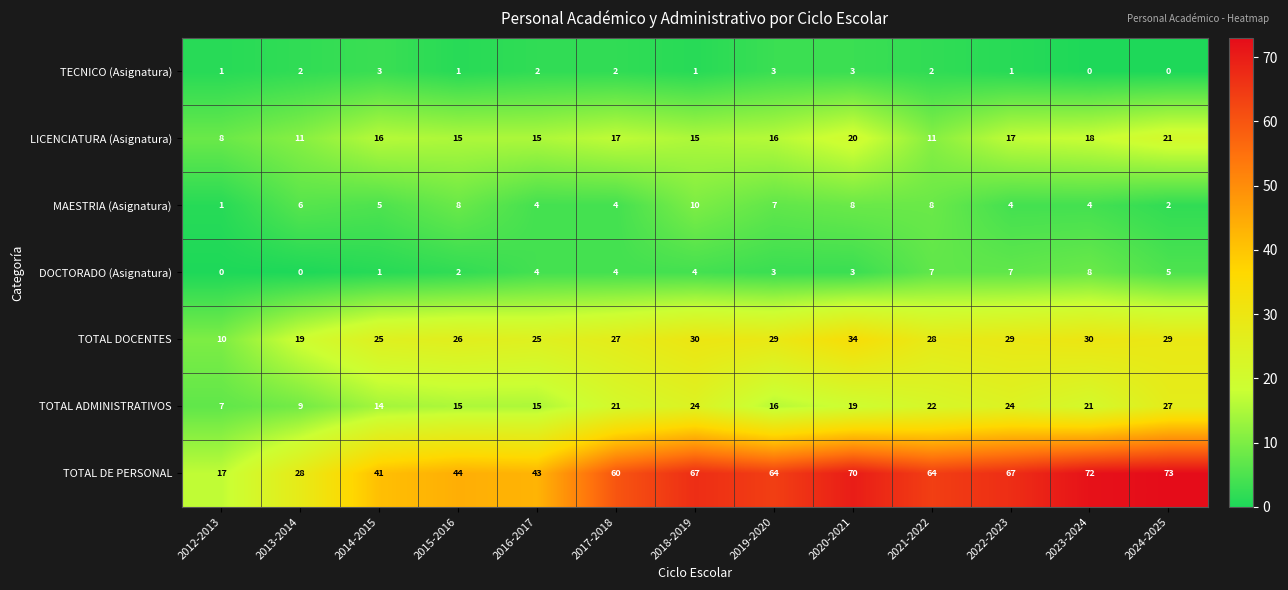

How many distinct data groups are displayed?

7